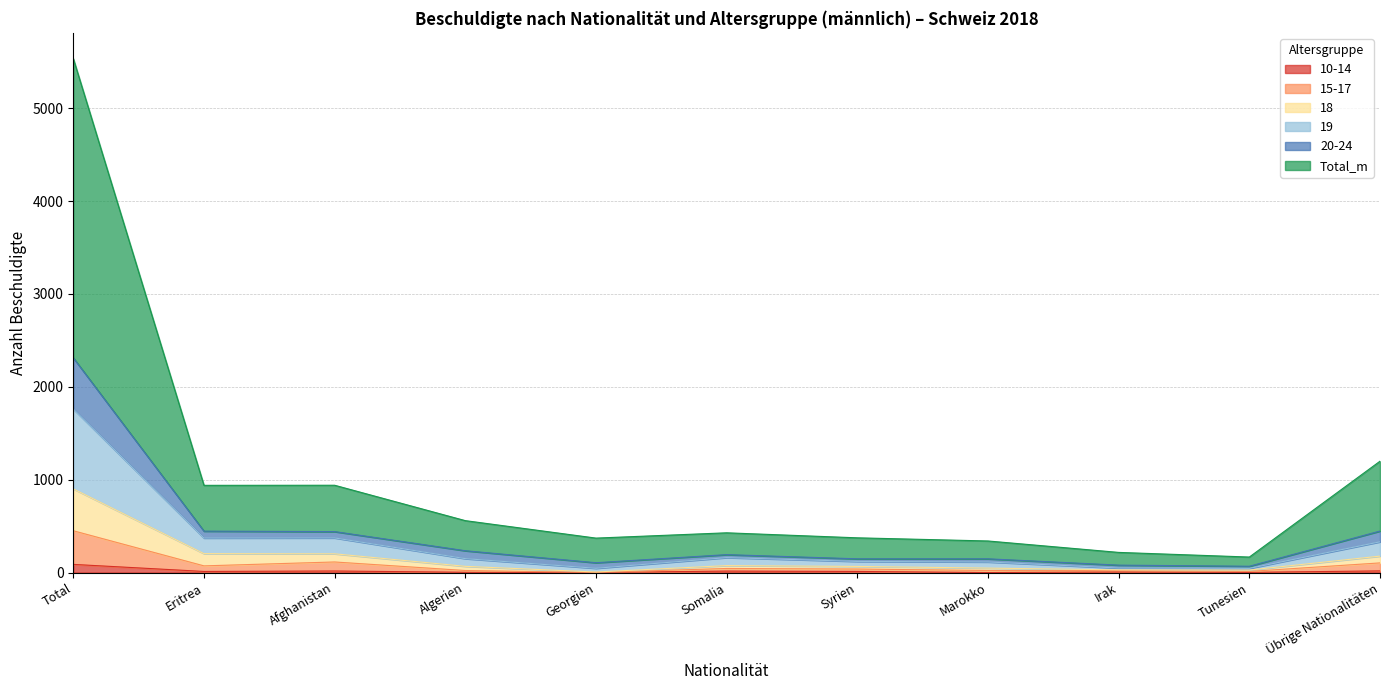

What is the sum of the 10-14 values at Marokko and Übrige Nationalitäten?

18